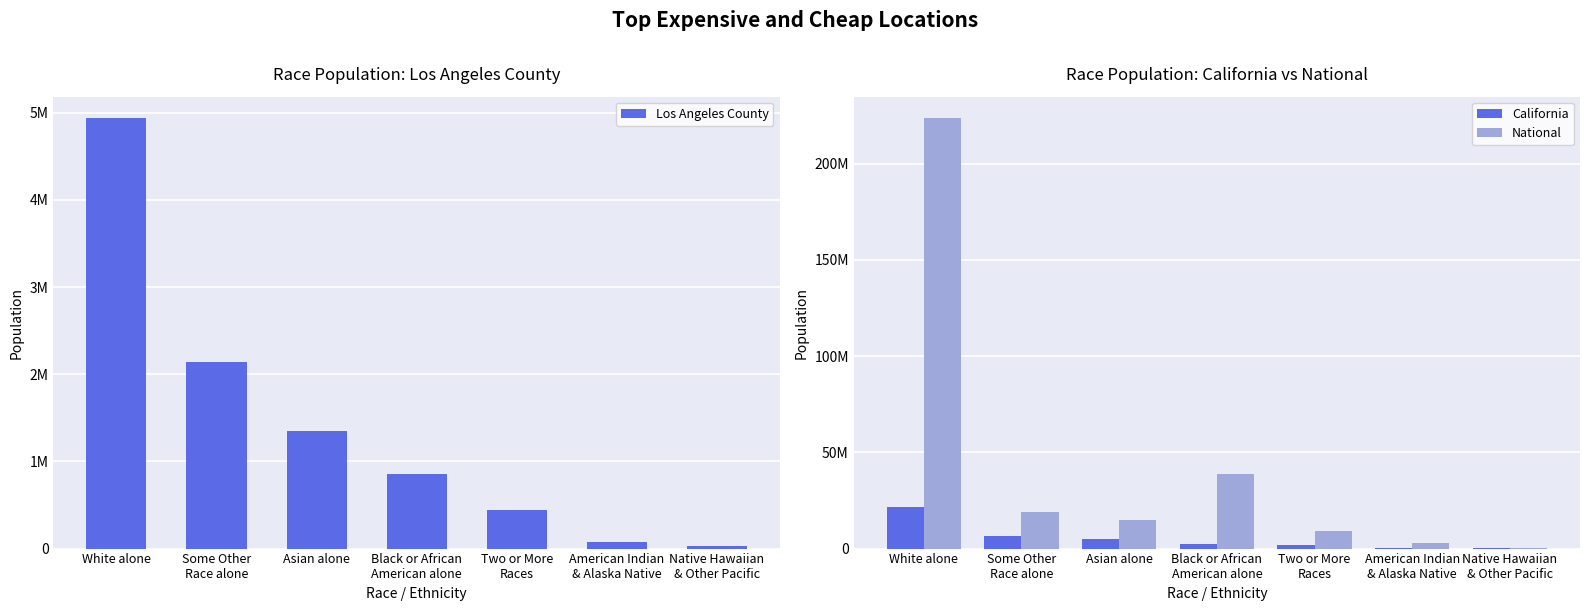

What is the total value across all series at Asian alone?

20882124